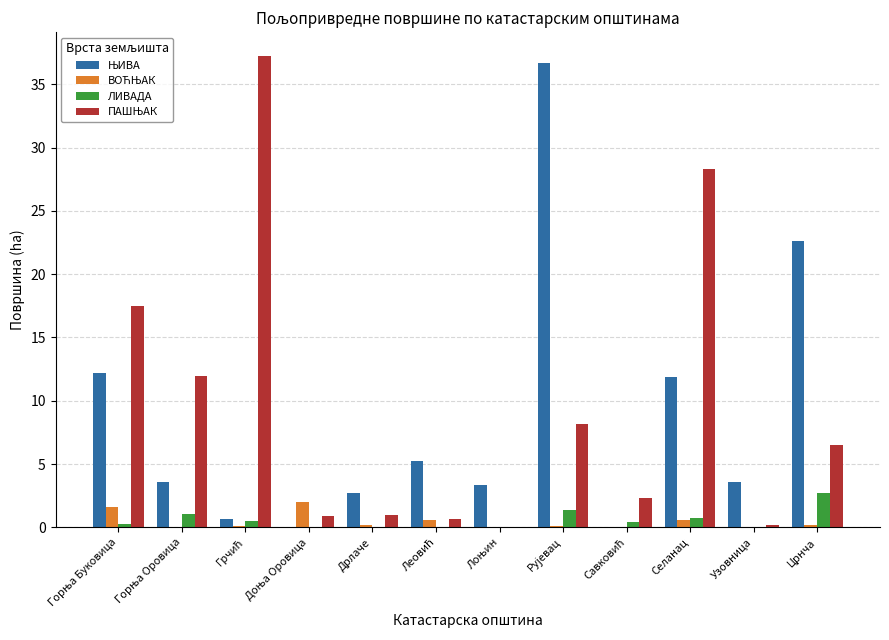

What is the greatest value displayed?

37.3